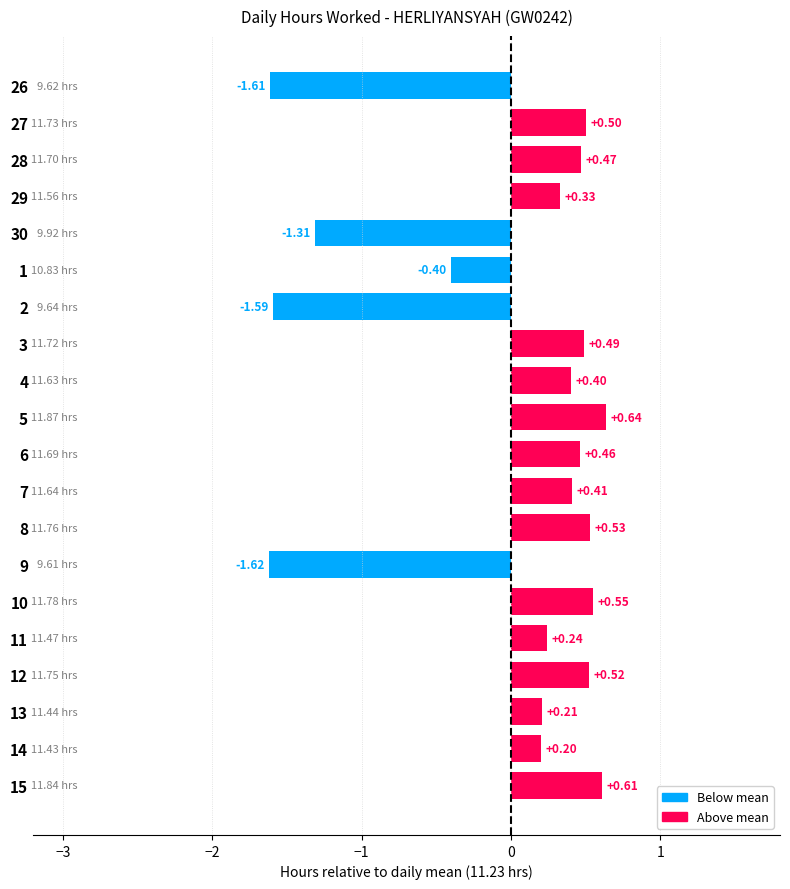

Which has a higher value, 10 or 6?

10